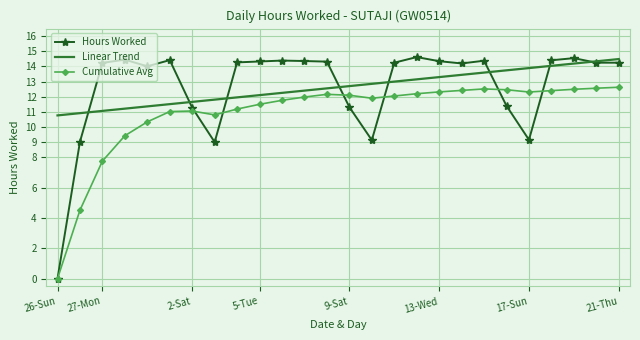

True or false: Cumulative Avg and Linear Trend intersect in this chart.

False